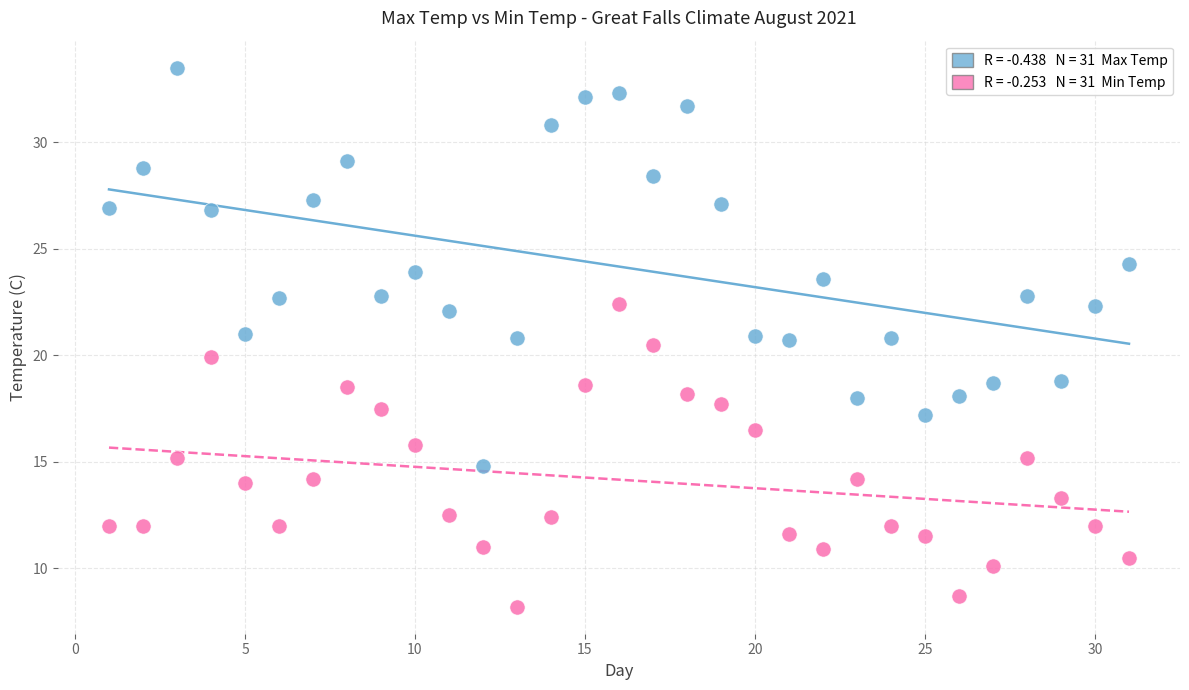

Across all data points, what is the range of X values (max minus min)?

30.0